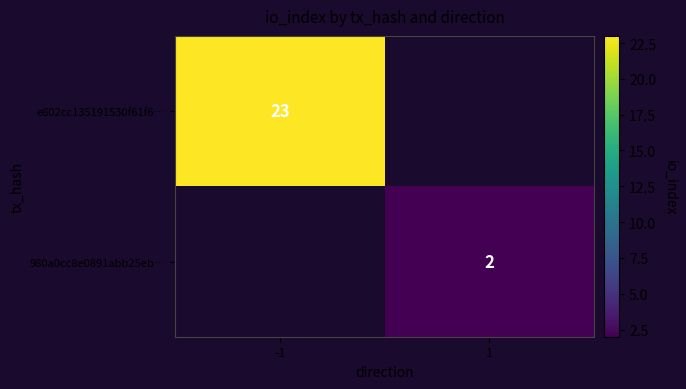

The 980a0cc8e0891abb25eb… series shows 2 at 1. True or false?

True